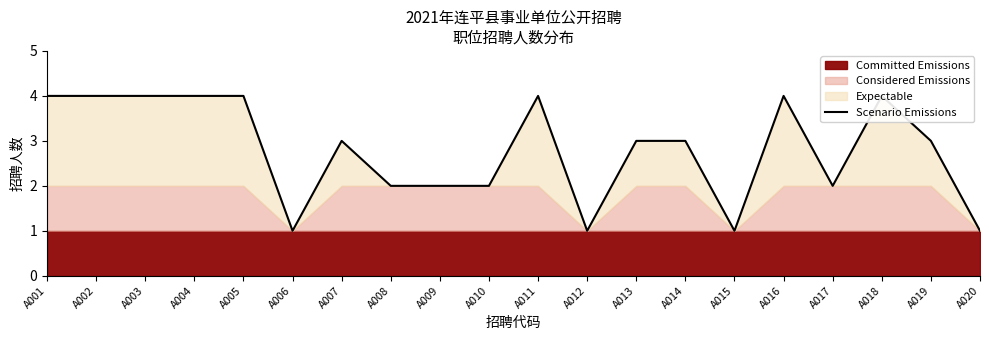

What is the sum of all values?

56